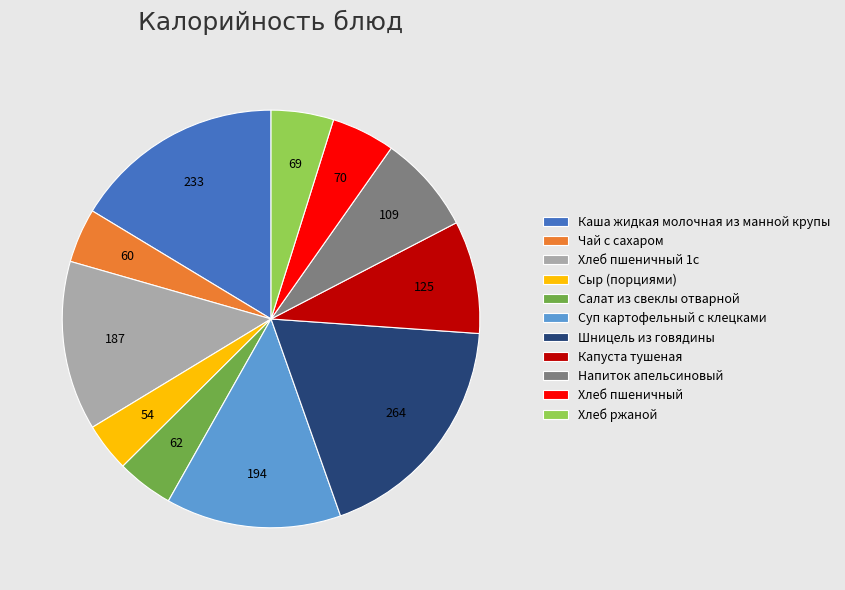

Approximately how many times larger is the value at Сыр (порциями) compared to Хлеб пшеничный?

0.8